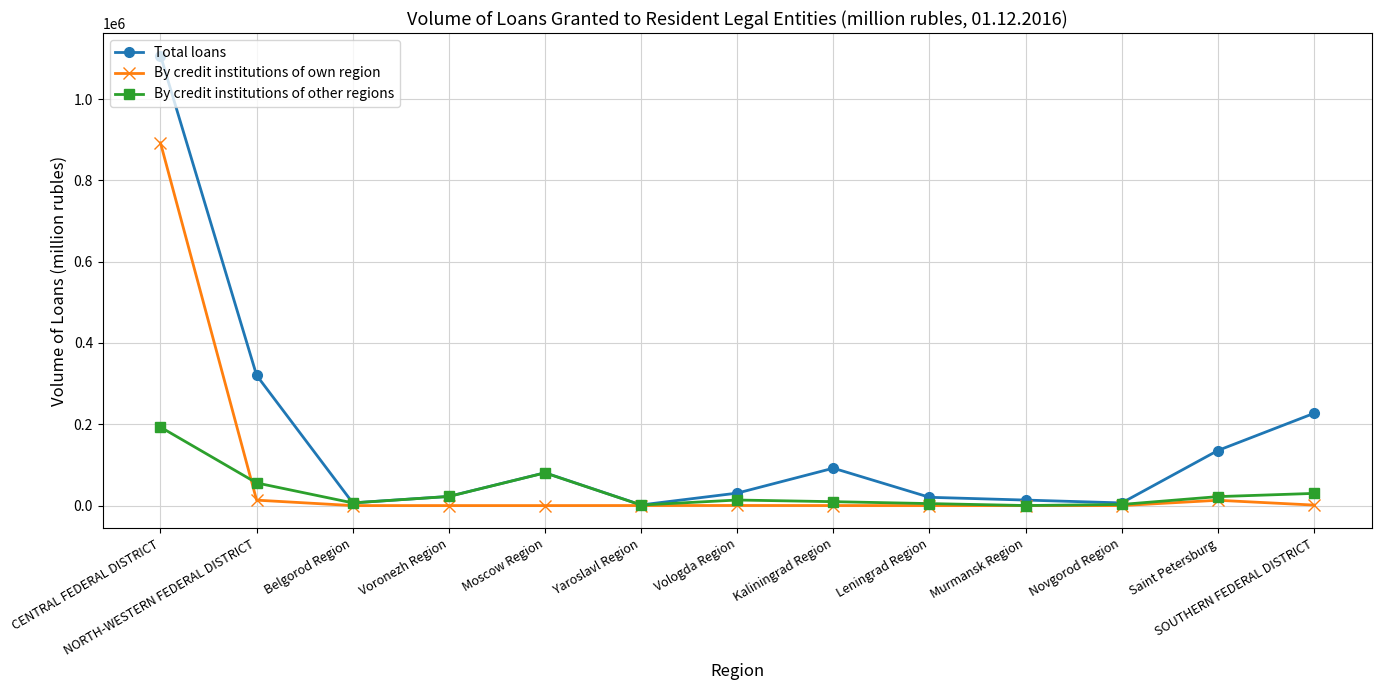

What position from the right is SOUTHERN FEDERAL DISTRICT?

1